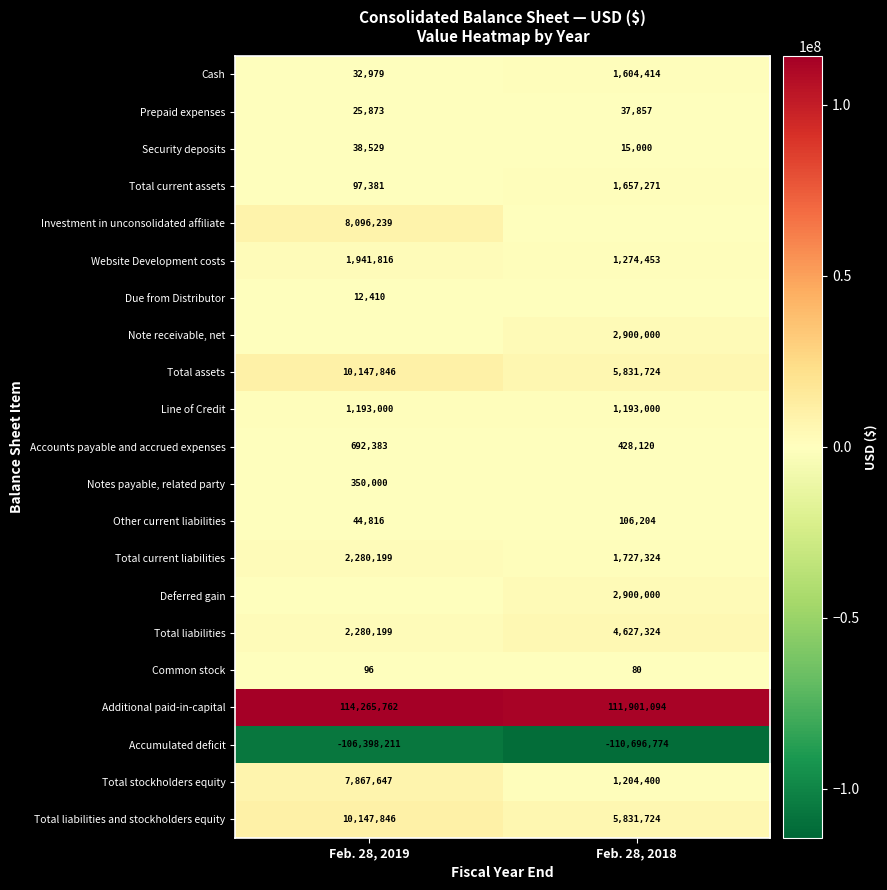

What is the difference between the Common stock values at Feb. 28, 2019 and Feb. 28, 2018?

16